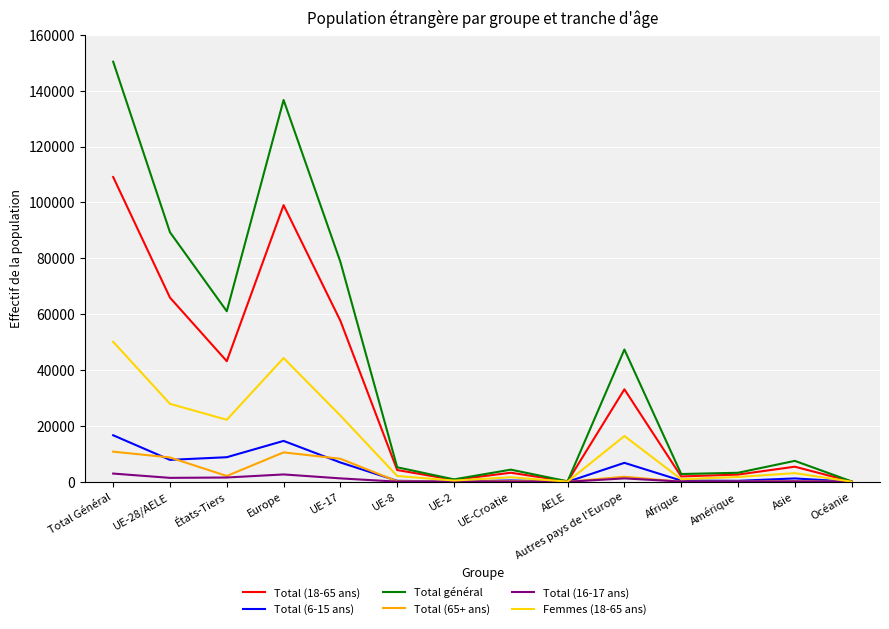

Between UE-Croatie and Océanie, which series saw the biggest shift?

Total général